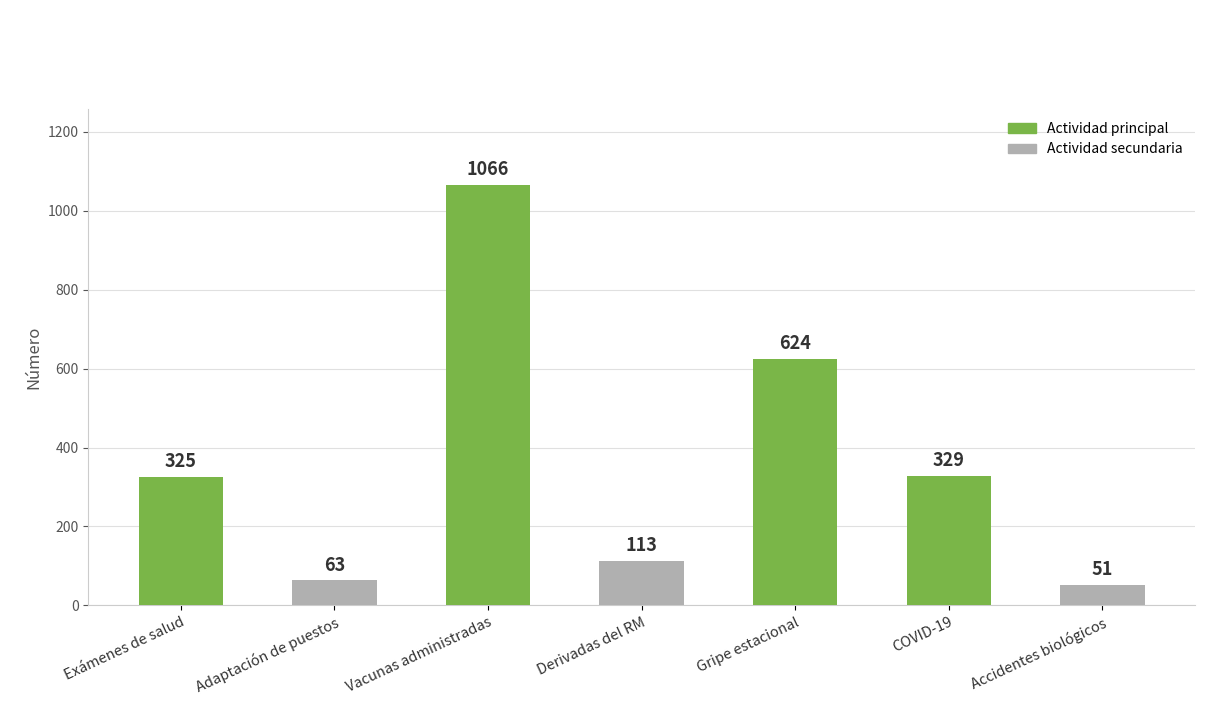

How many distinct data groups are displayed?

1